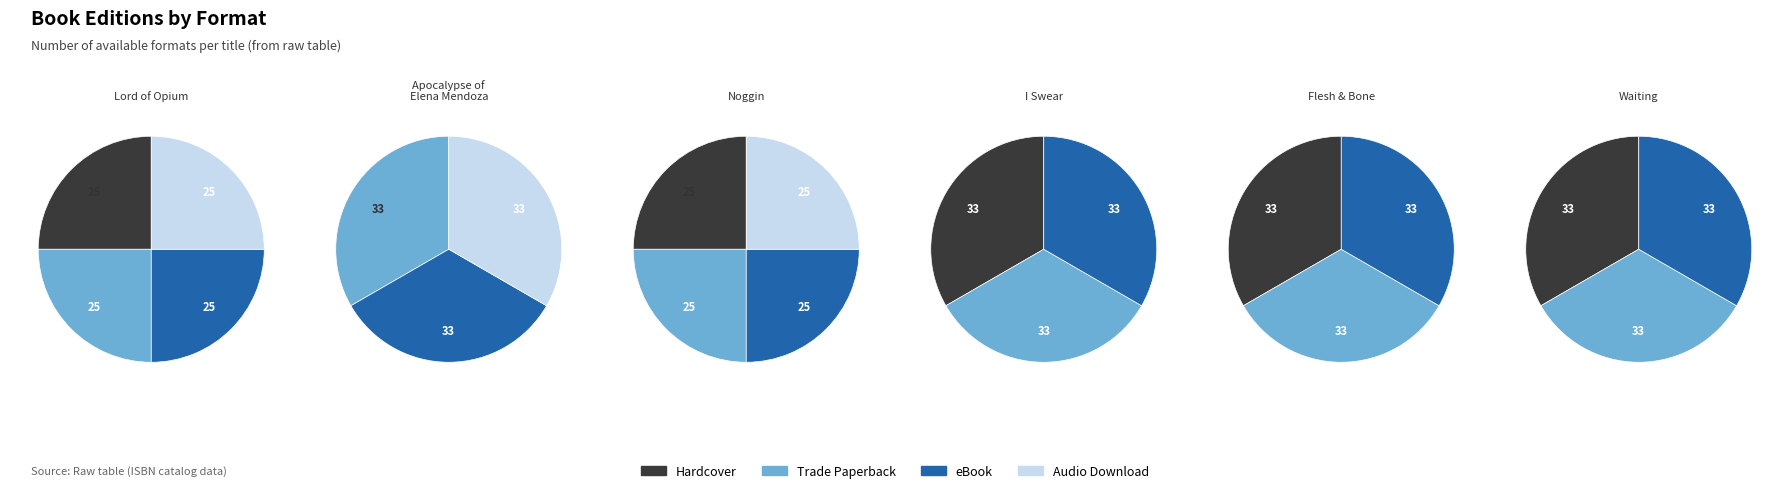

Which category has the biggest portion of the pie?

Lord of Opium